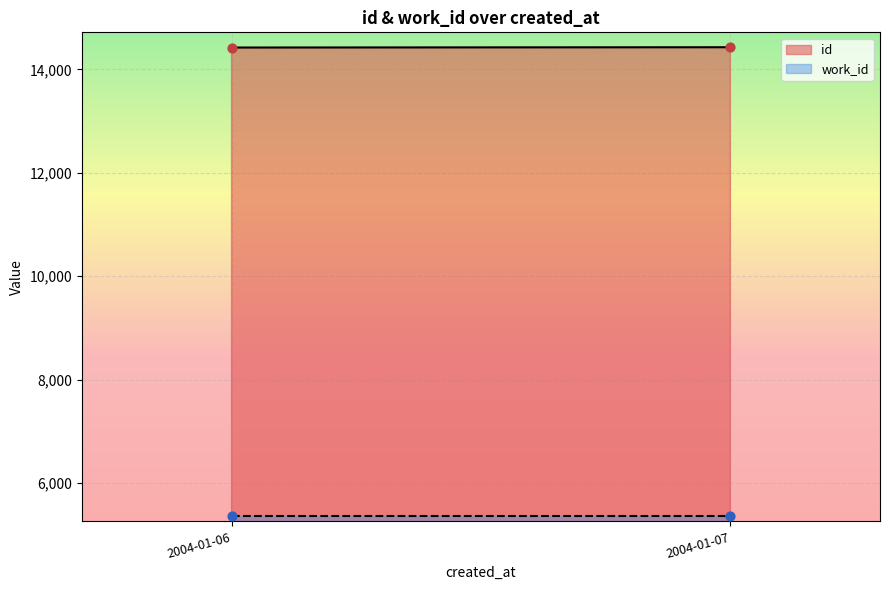

What is the total value across all series at 2004-01-07?

19789